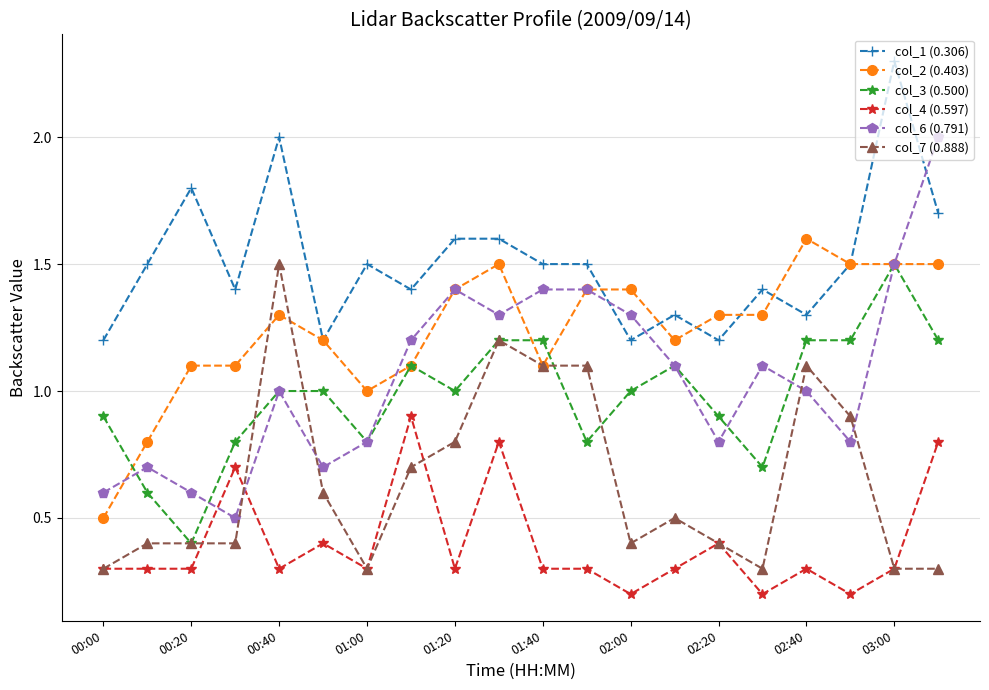

What are all the series names shown in the legend?

col_1 (0.306), col_2 (0.403), col_3 (0.500), col_4 (0.597), col_6 (0.791), col_7 (0.888)